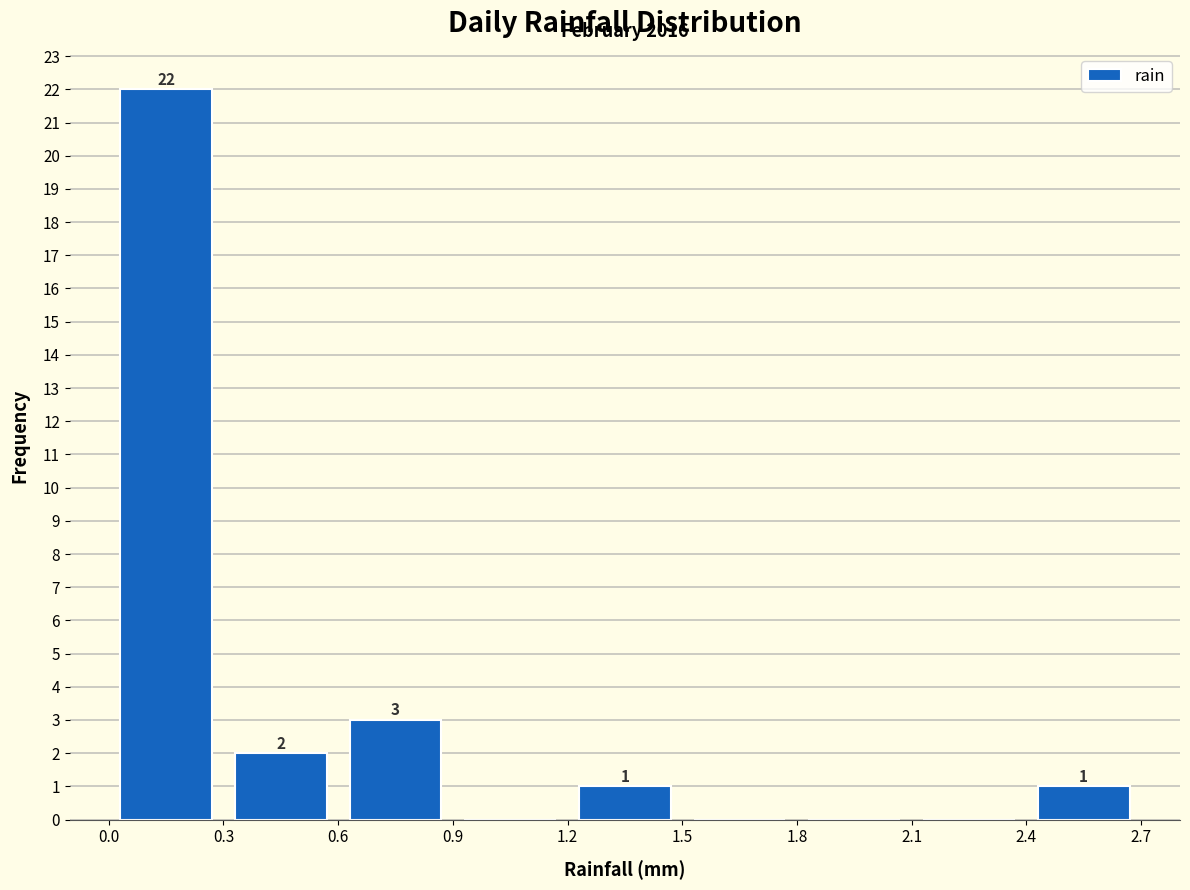

Over which range of the x-axis is the bar tallest?

0.0 to 0.3